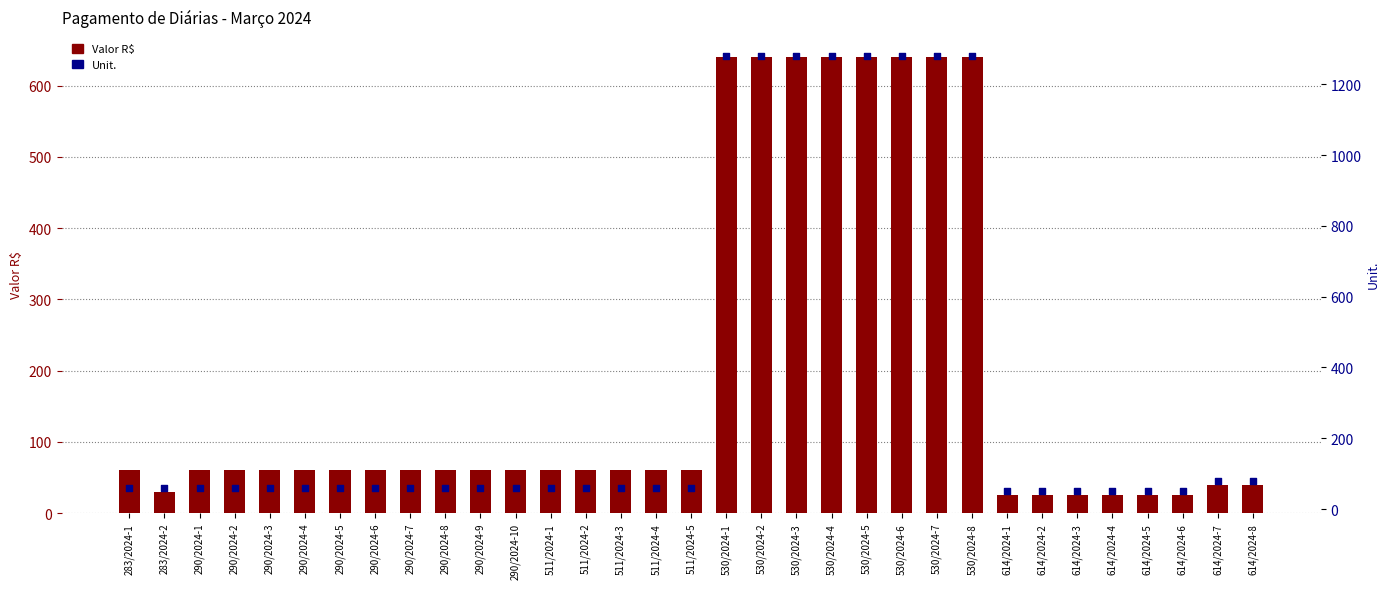

What are all the series names shown in the legend?

Valor R$, Unit.